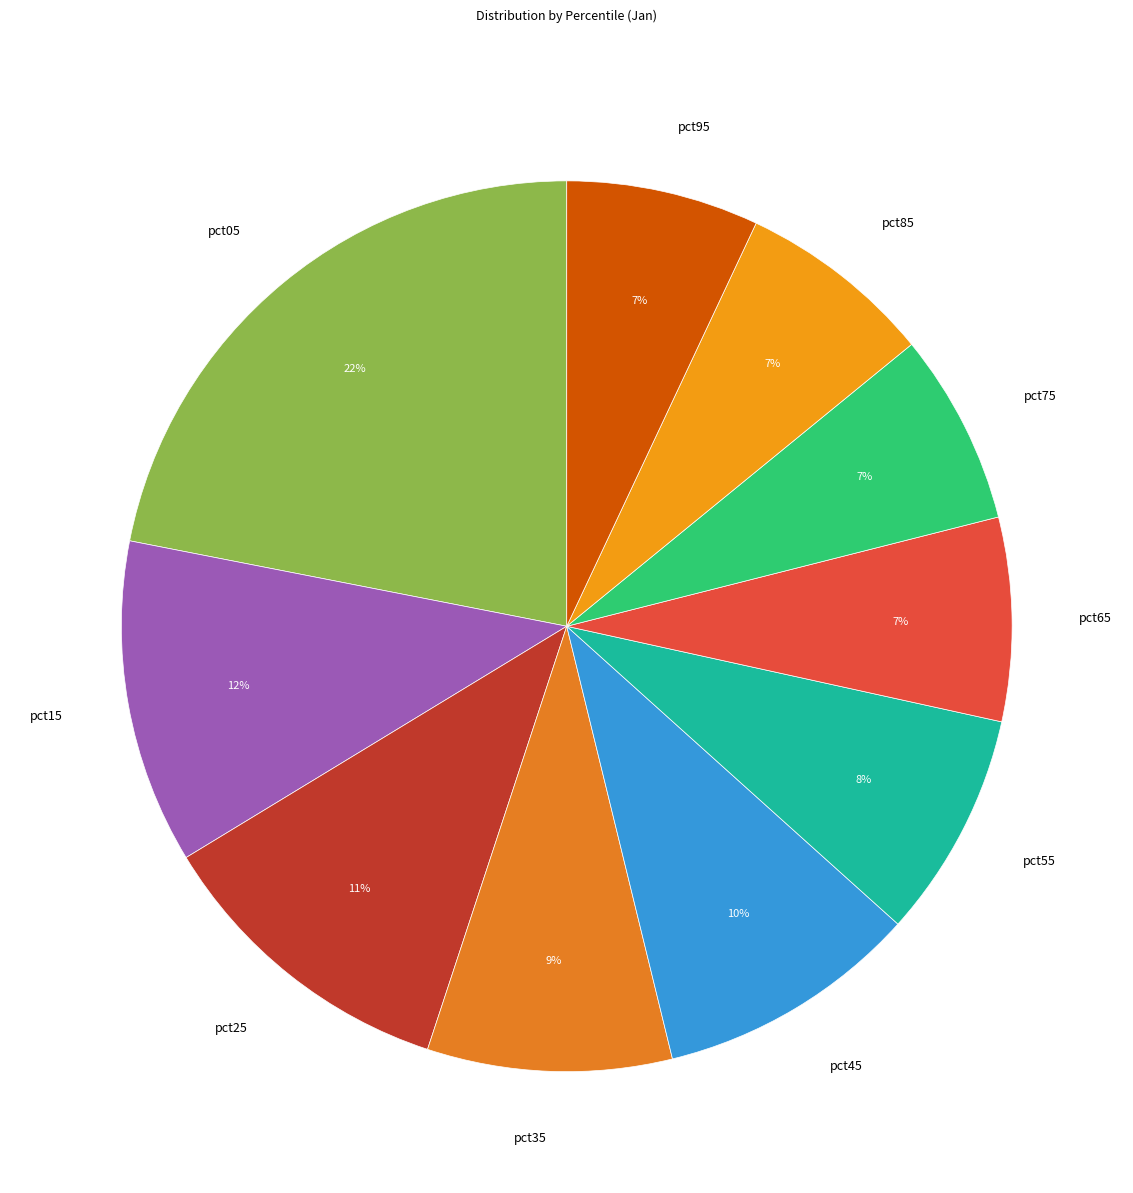

To the nearest percent, what portion does pct55 represent?

8%